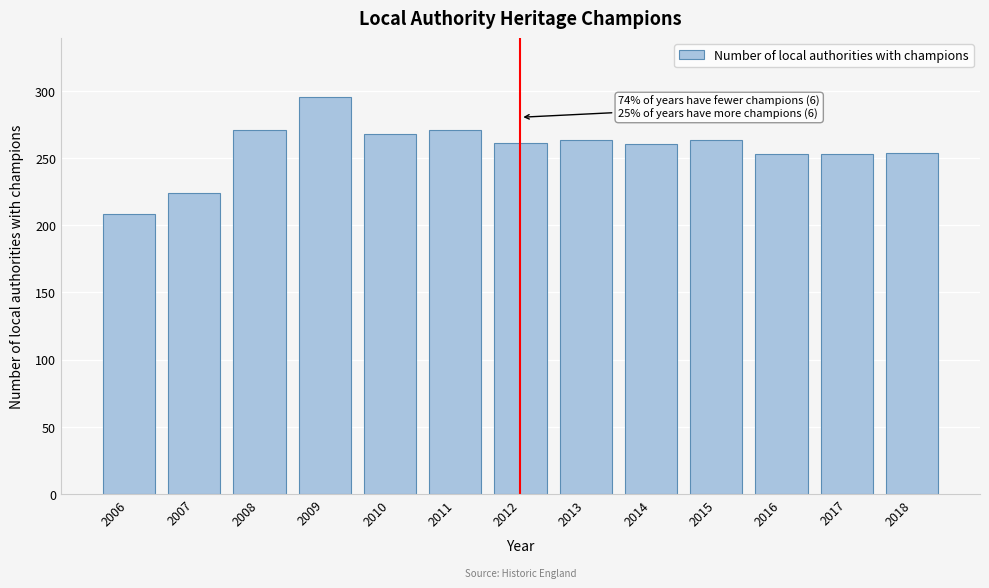

What is the value of the 5th bar from the left?

268